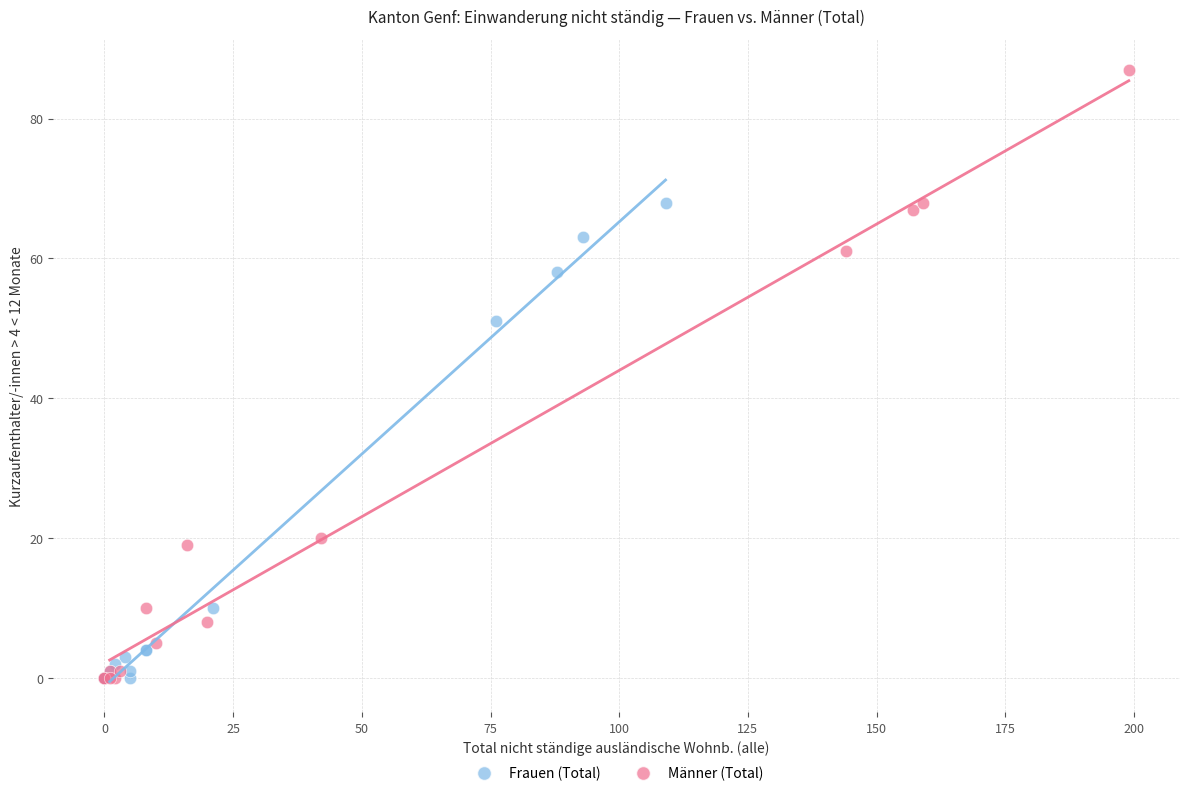

Which series reaches the maximum Y coordinate?

Männer (Total)